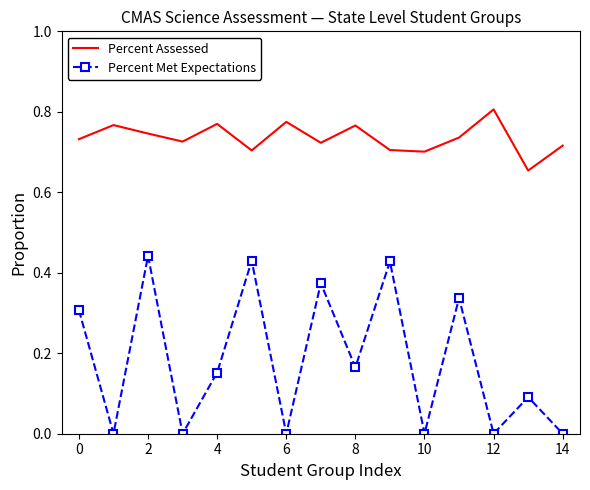

True or false: Percent Assessed and Percent Met Expectations intersect in this chart.

False